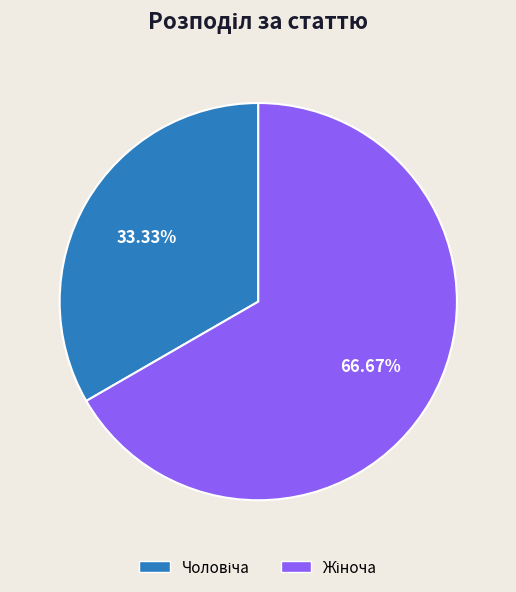

Does any single category account for the majority?

Yes